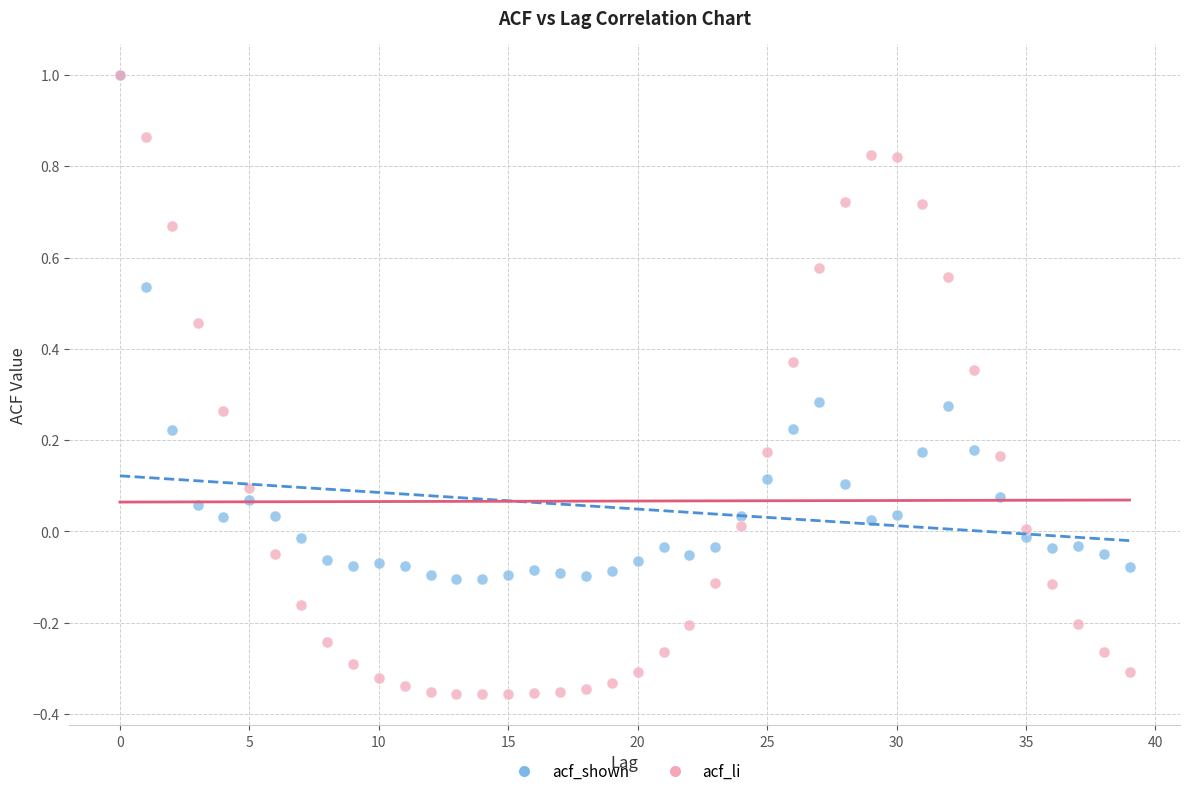

What are all the series names shown in the legend?

acf_shown, acf_li